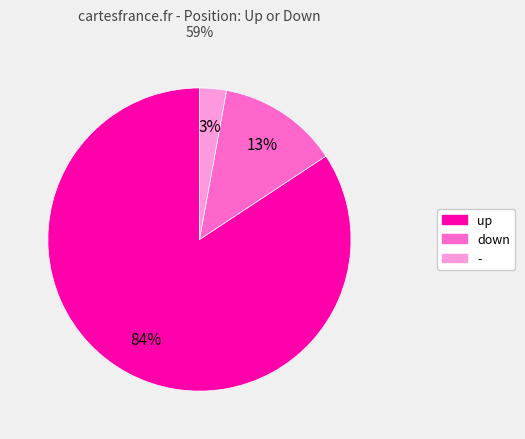

Is the sum of - and up greater than half?

Yes